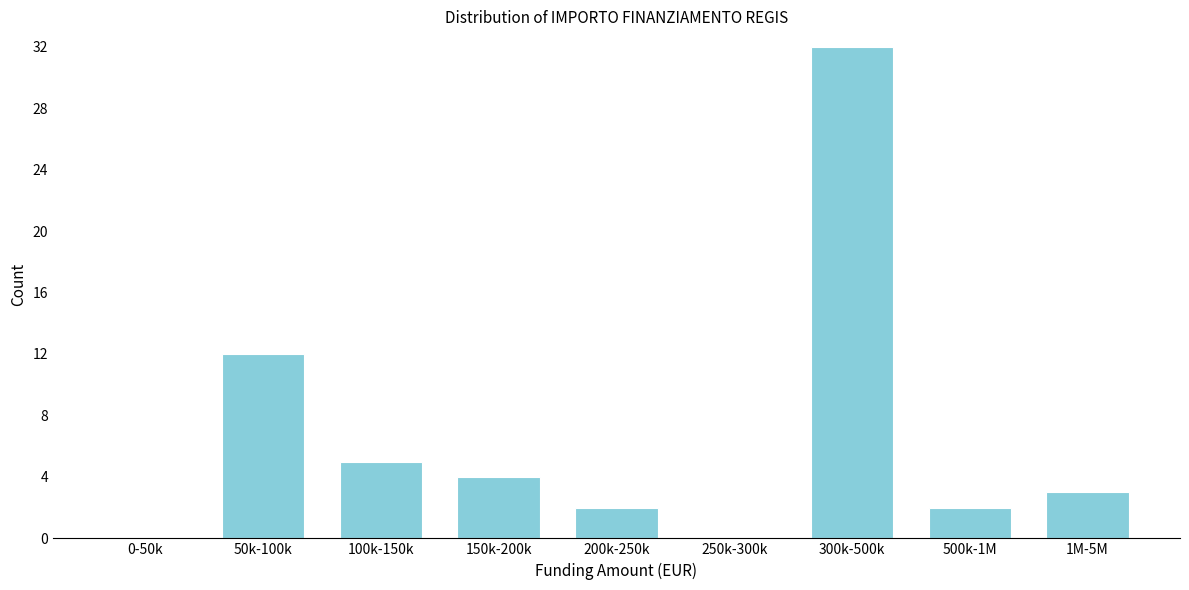

Reading right to left, what are all the values shown in this chart?

1M-5M=3	500k-1M=2	300k-500k=32	250k-300k=0	200k-250k=2	150k-200k=4	100k-150k=5	50k-100k=12	0-50k=0